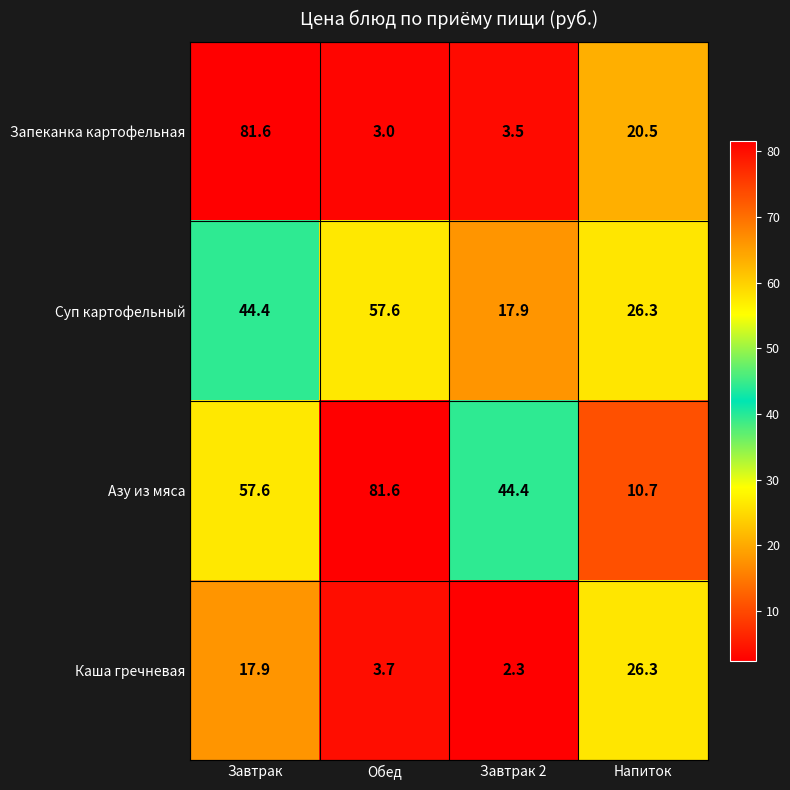

The value of Запеканка картофельная at Завтрак 2 is 5.2. True or false?

False